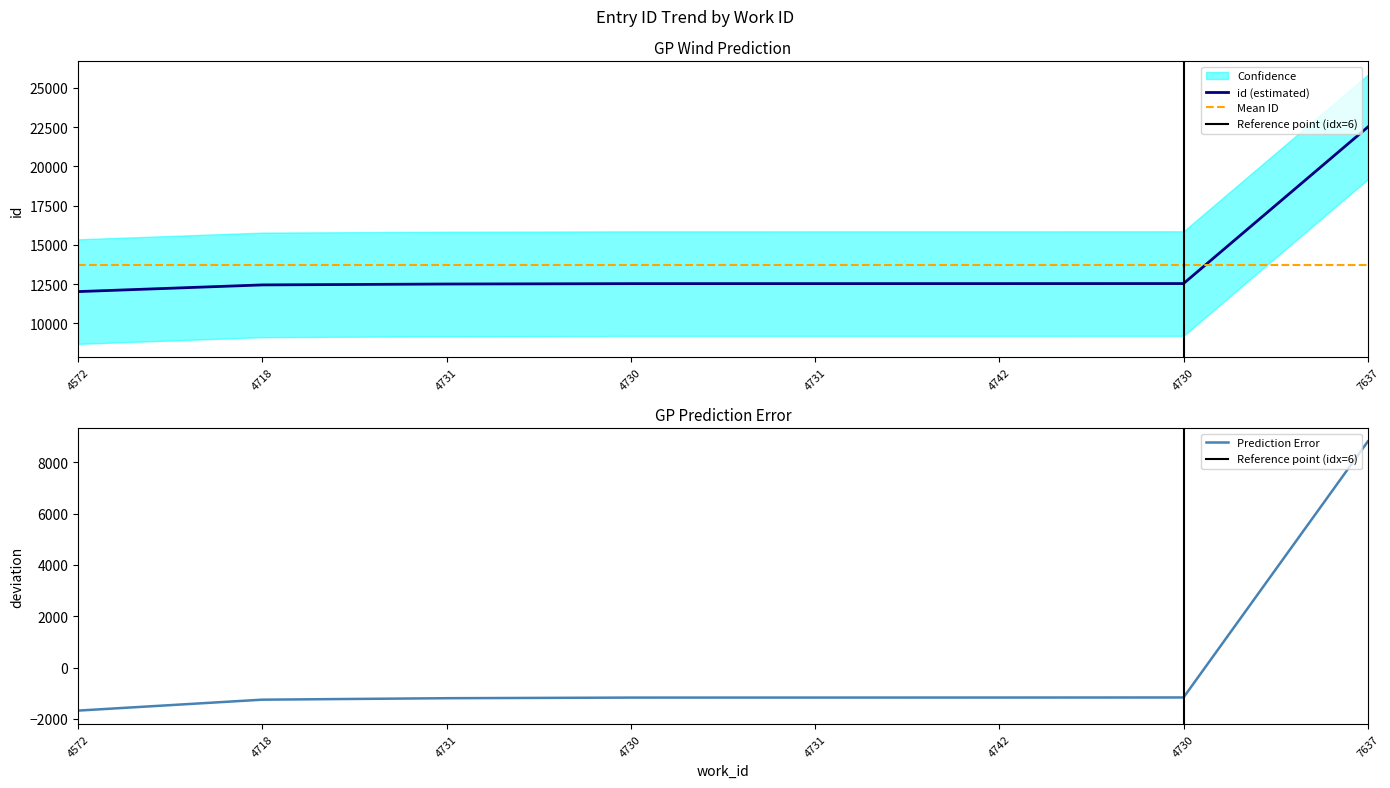

True or false: there are more than 1 points higher than both neighbors.

False